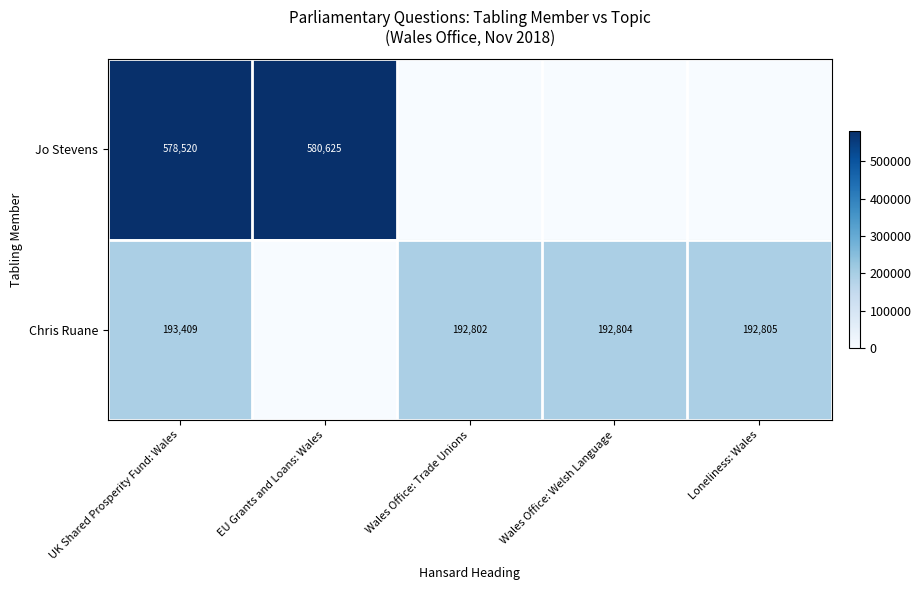

Is the value of Chris Ruane at Wales Office: Trade Unions greater than the value of Jo Stevens at UK Shared Prosperity Fund: Wales?

No